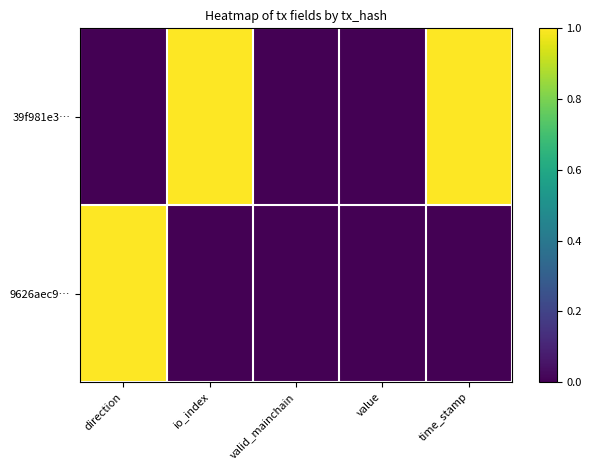

Between io_index and valid_mainchain, which series saw the biggest shift?

39f981e3…